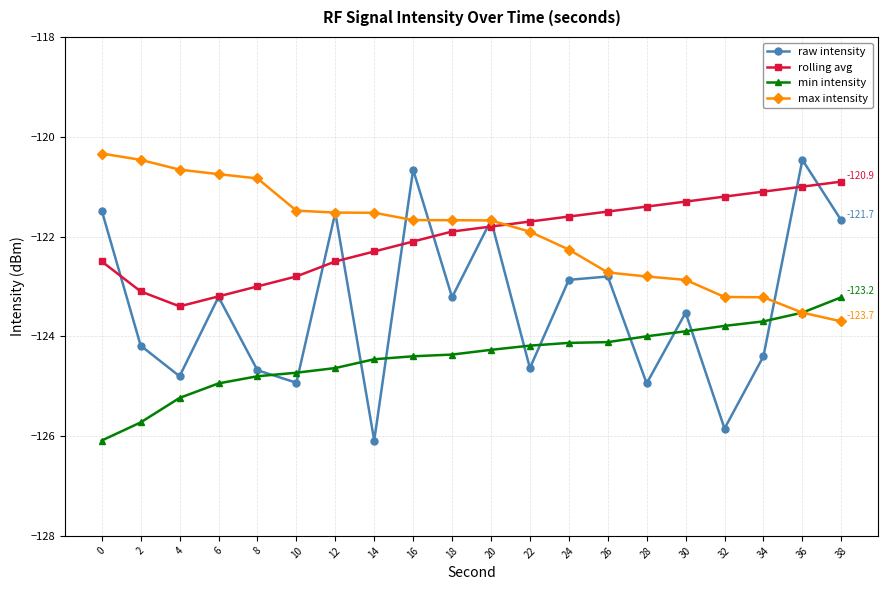

What is the highest value of the raw intensity series?

-120.5